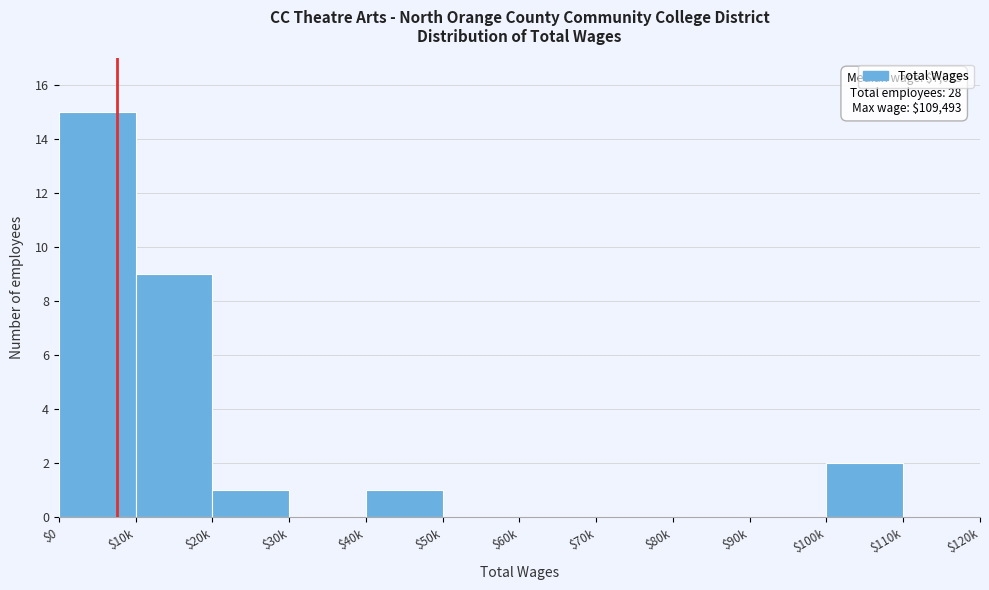

Is it true that the value at $40k is 1?

True